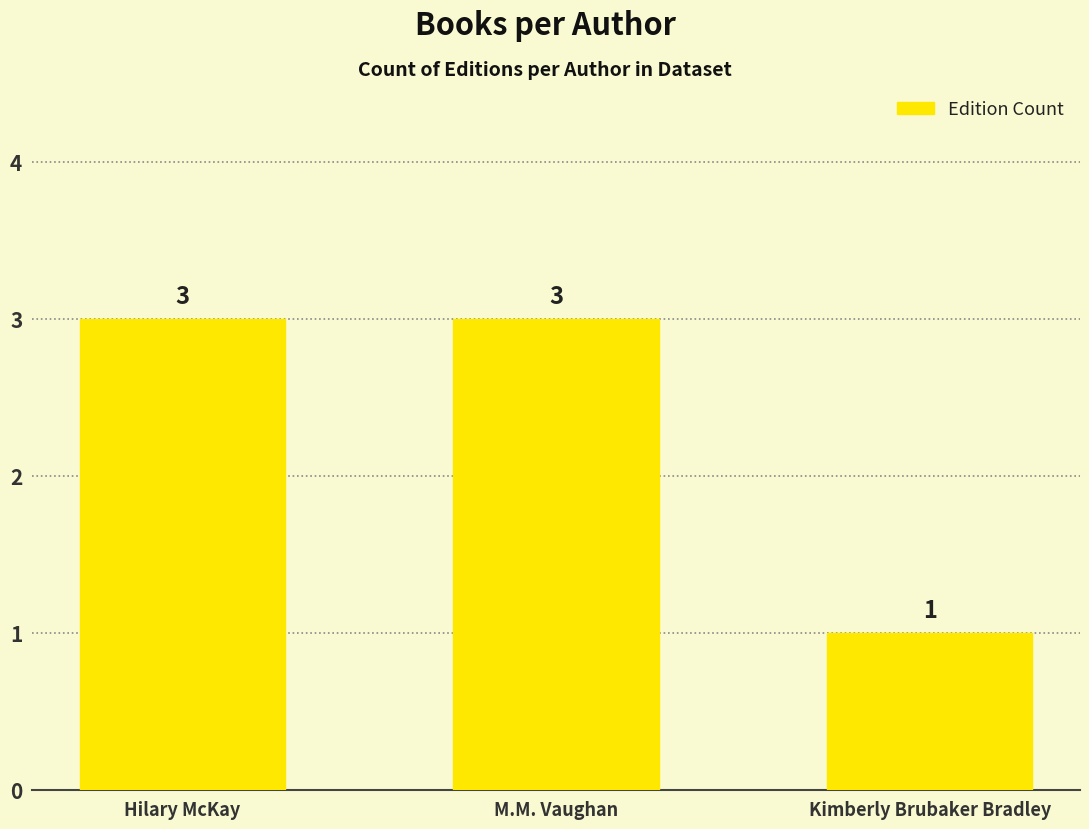

Reading right to left, extract all data points from this chart.

1	3	3